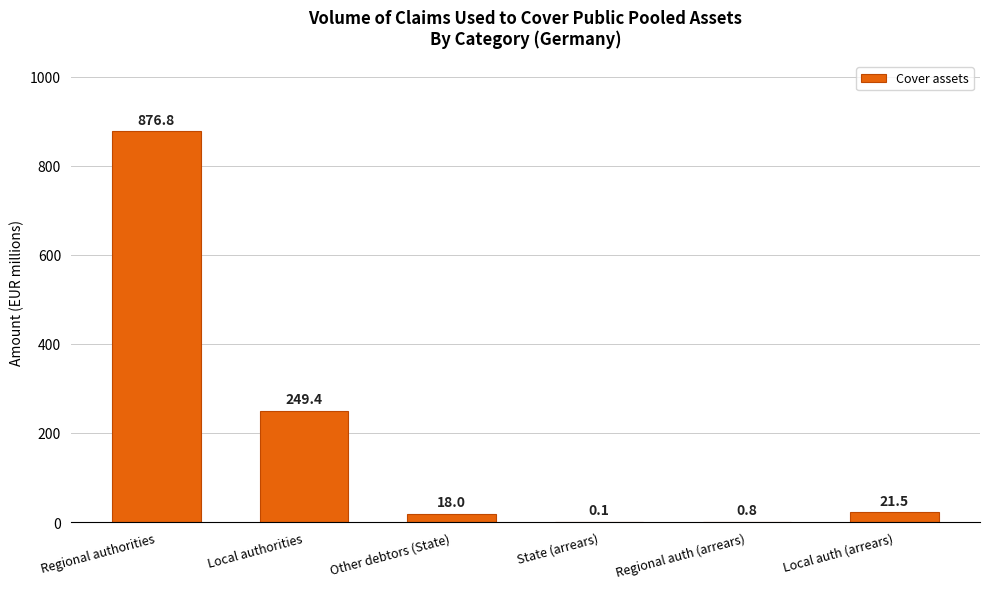

What is the sum of all values?

1166.6